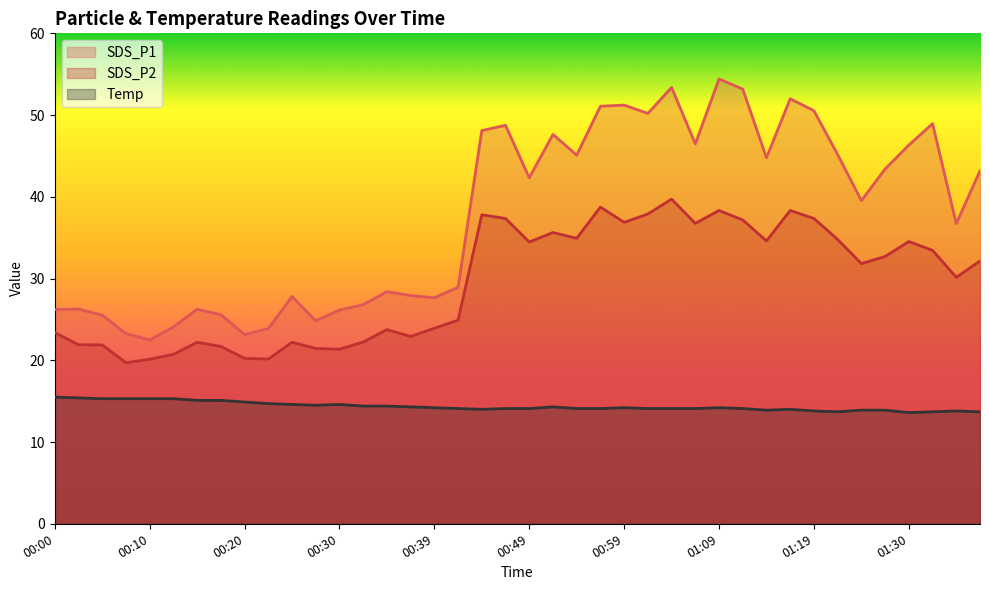

How many lines are shown in the chart?

3